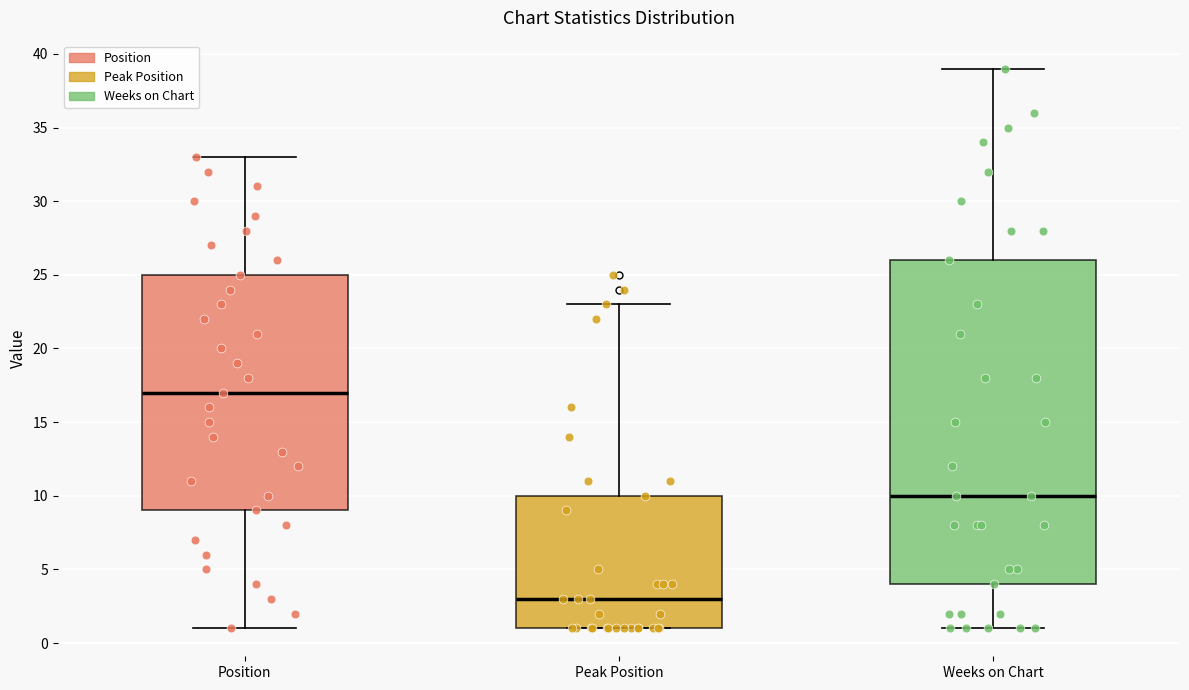

Where does the upper whisker of the box for Weeks on Chart end on the y-axis? The values are not printed on the chart, so give them approximately, as read against the axis.

39